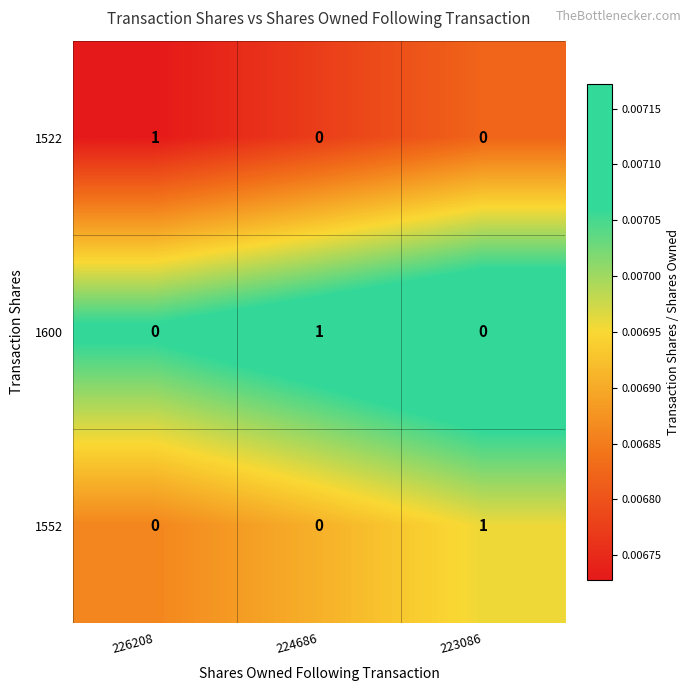

How many 1552 values are between 0 and 1?

3